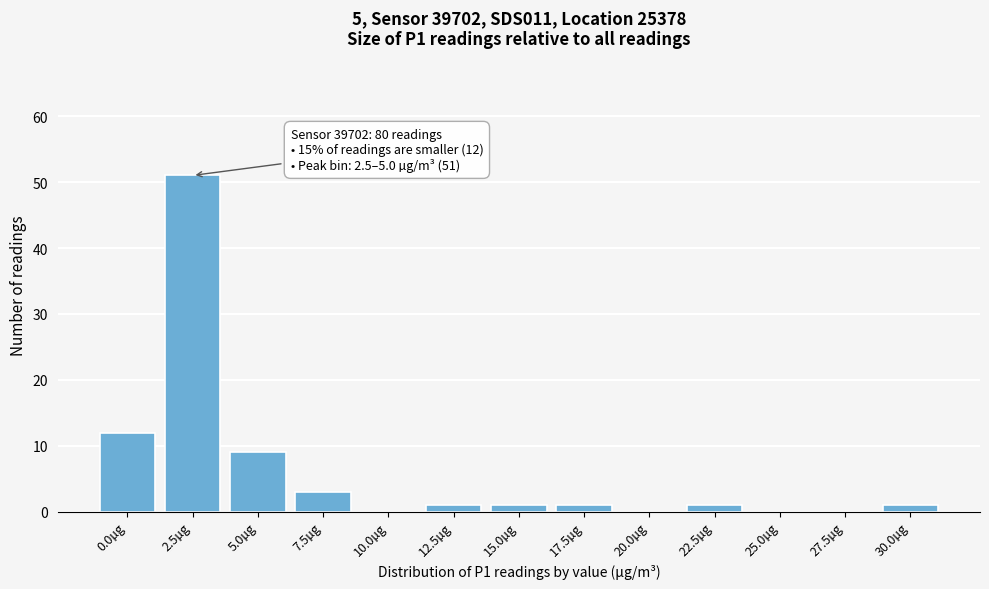

Reading left to right, list all the values displayed in this chart.

0.0µg=12	2.5µg=51	5.0µg=9	7.5µg=3	10.0µg=0	12.5µg=1	15.0µg=1	17.5µg=1	20.0µg=0	22.5µg=1	25.0µg=0	27.5µg=0	30.0µg=1